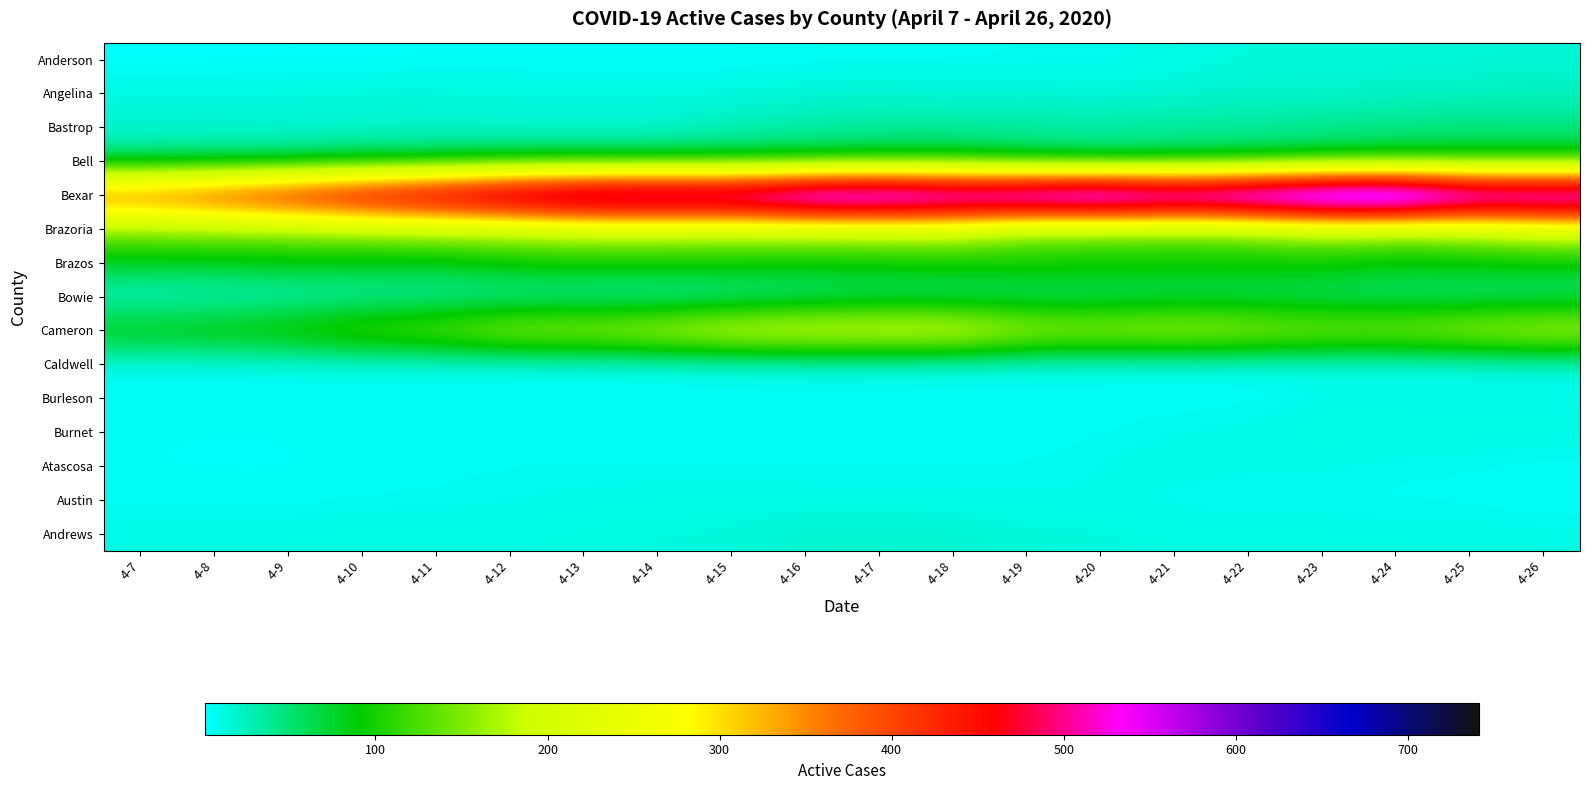

Count the number of categories in the chart.

20